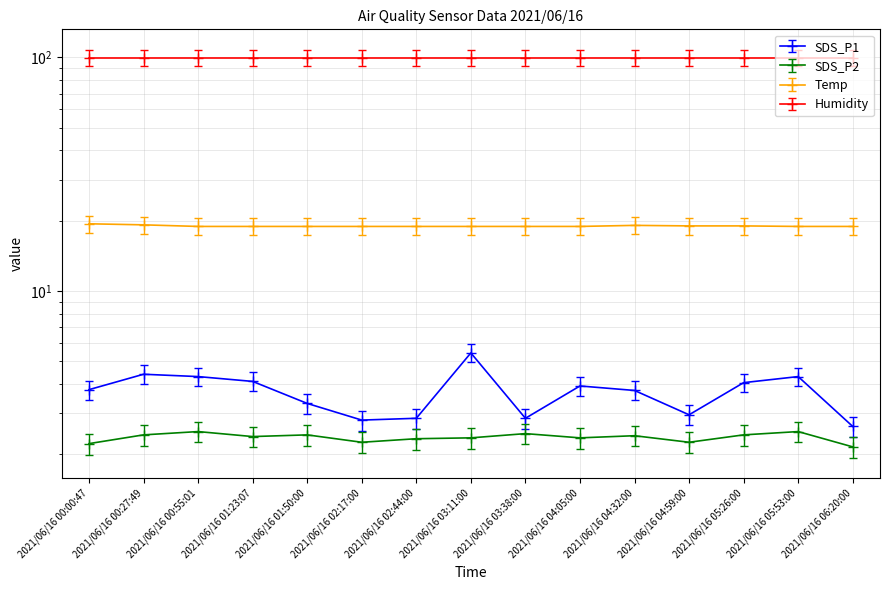

What position from the right is 2021/06/16 05:26:00?

3